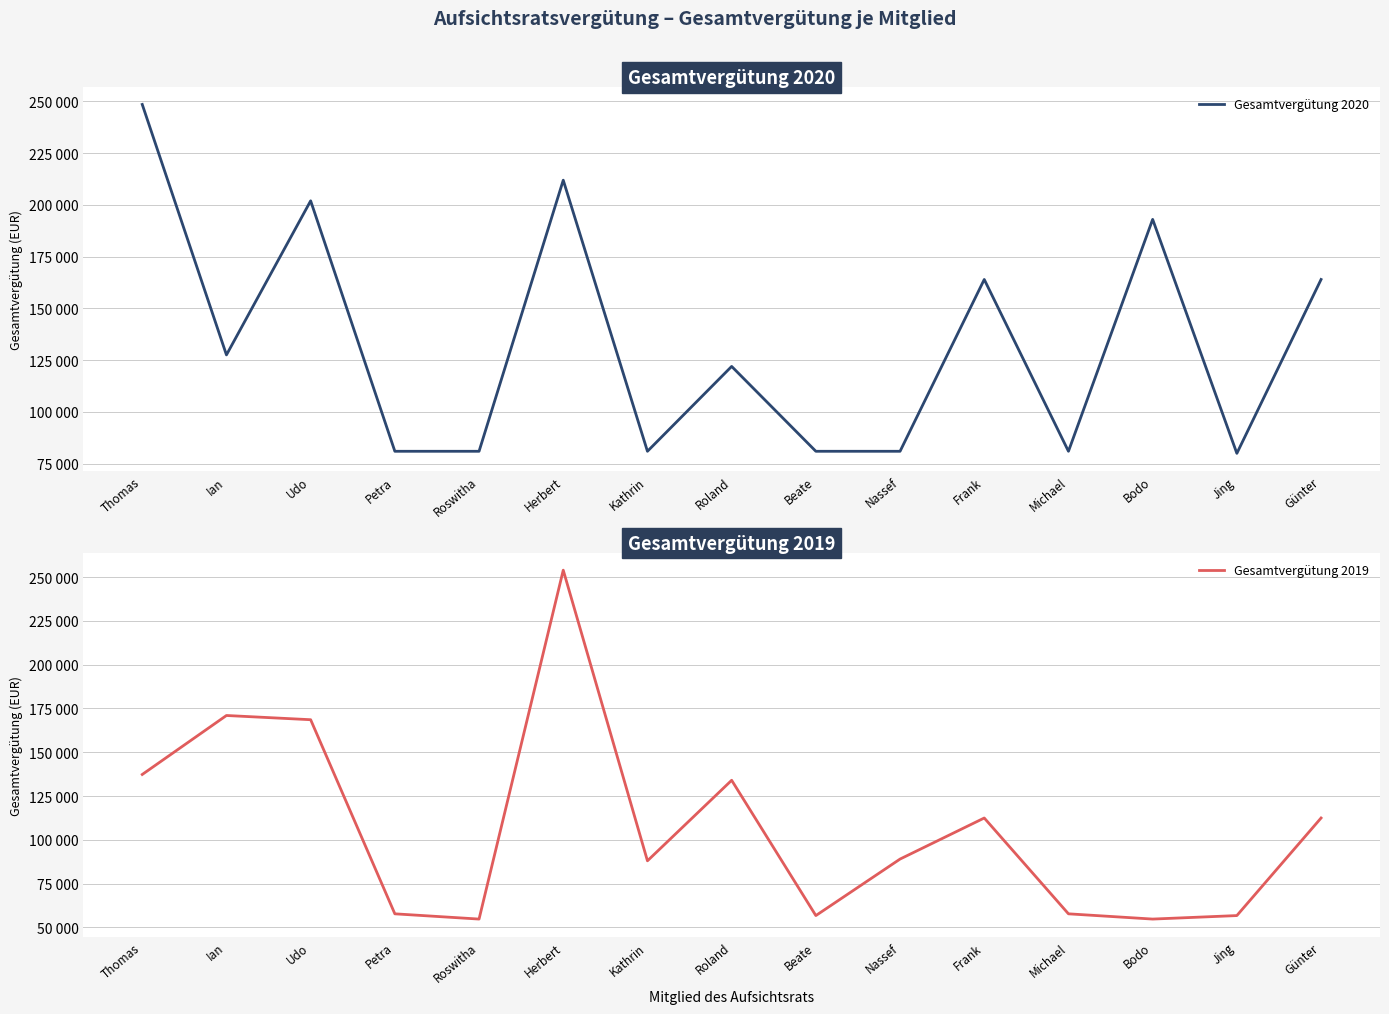

Where is Gesamtvergütung 2019 nearest to the value 154363?

Udo